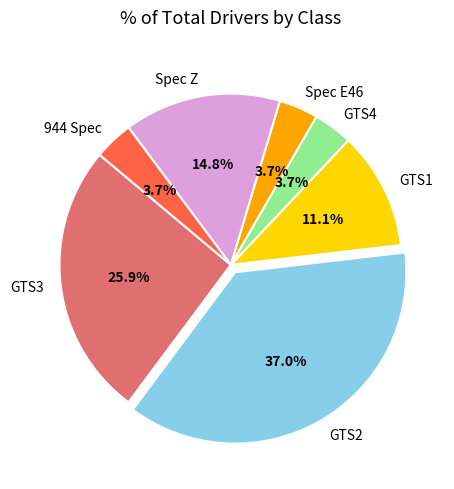

To the nearest percent, what is the difference between the largest and smallest slice percentages?

33%